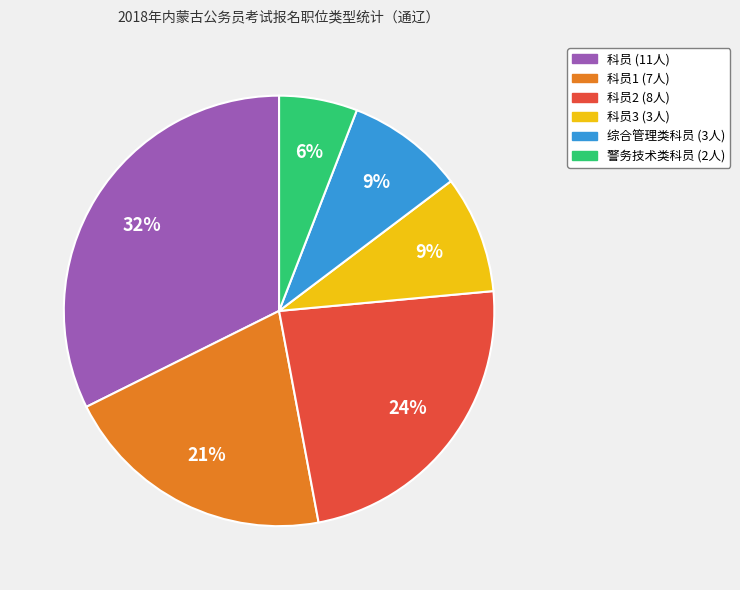

To the nearest percent, what is the average slice percentage?

17%